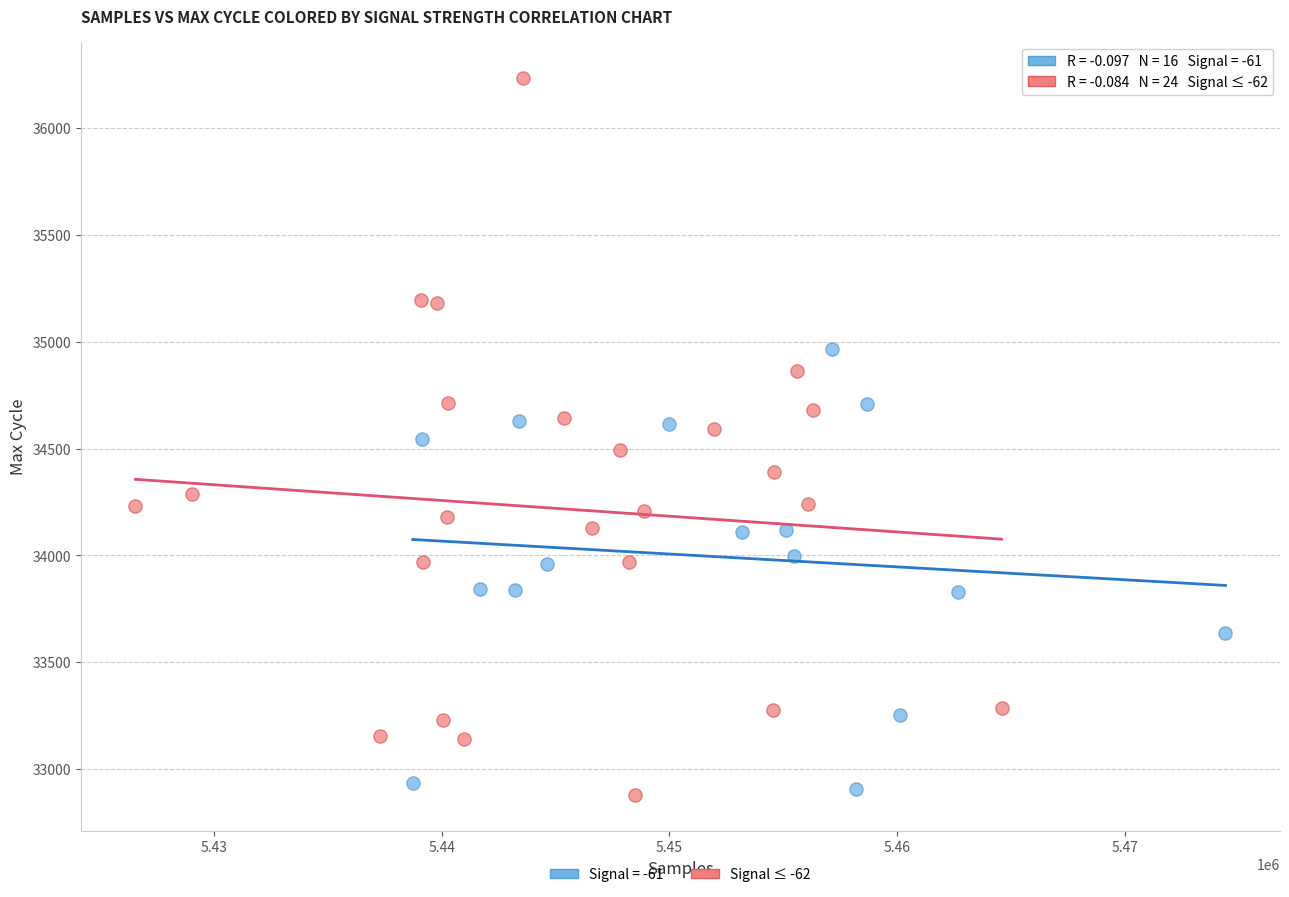

Which series contains the highest Y value?

Signal ≤ -62